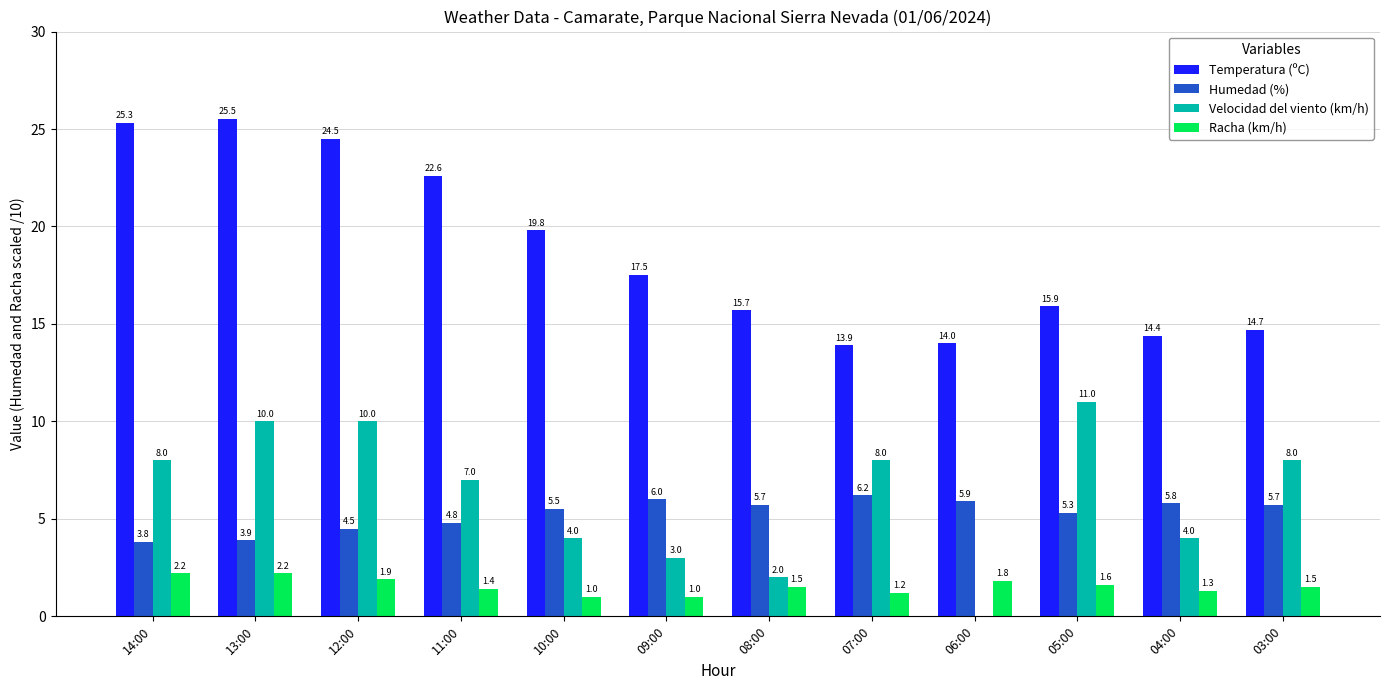

What is the maximum value for Humedad (%)?

6.2